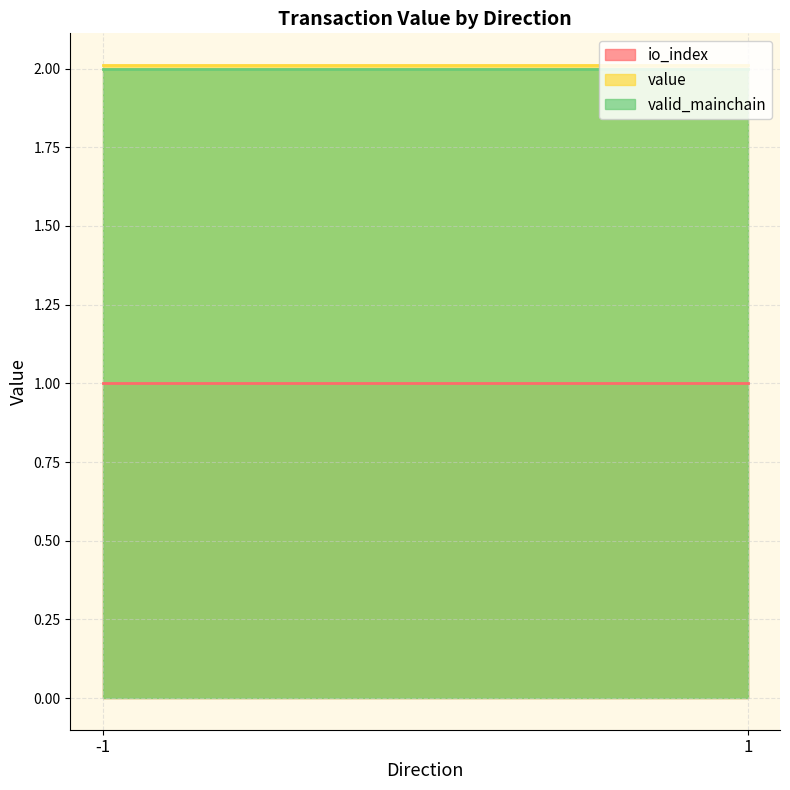

What is the total value across all series at 1?

5.0